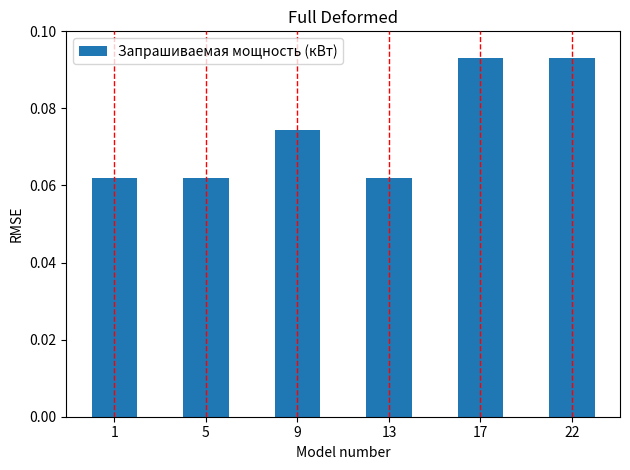

What is the sum of all values?

0.4